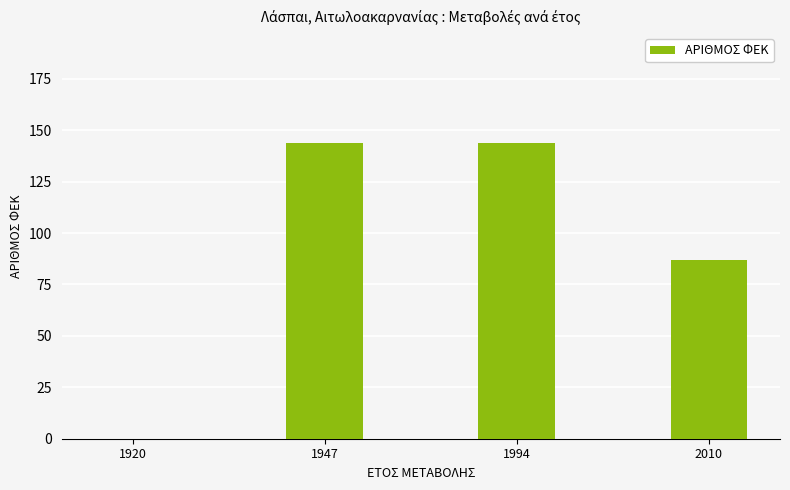

Where is the data nearest to the value 72?

2010